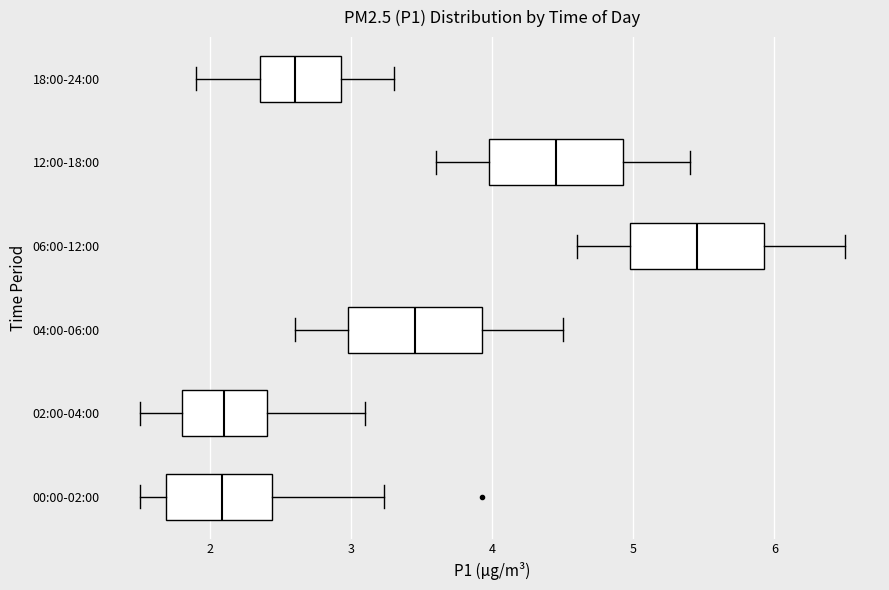

Reading bottom to top, transcribe this box plot: for each box, give where its median line is, the range the box spans, and where its two whiskers end, as read against the x-axis. The values are not printed on the chart, so give them approximately, as read against the axis.

00:00-02:00: median 2.1, box 1.7 to 2.4, whiskers 1.5 to 3.2
02:00-04:00: median 2.1, box 1.8 to 2.4, whiskers 1.5 to 3.1
04:00-06:00: median 3.5, box 3.0 to 3.9, whiskers 2.6 to 4.5
06:00-12:00: median 5.5, box 5.0 to 5.9, whiskers 4.6 to 6.5
12:00-18:00: median 4.5, box 4.0 to 4.9, whiskers 3.6 to 5.4
18:00-24:00: median 2.6, box 2.4 to 2.9, whiskers 1.9 to 3.3